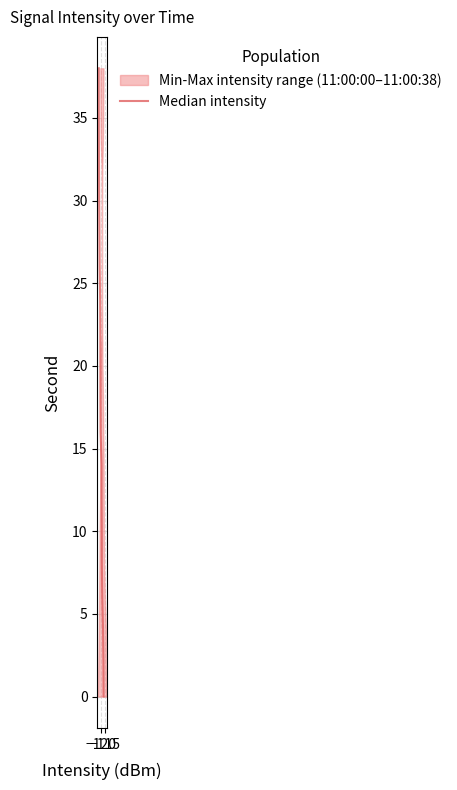

How many values are above zero?

19